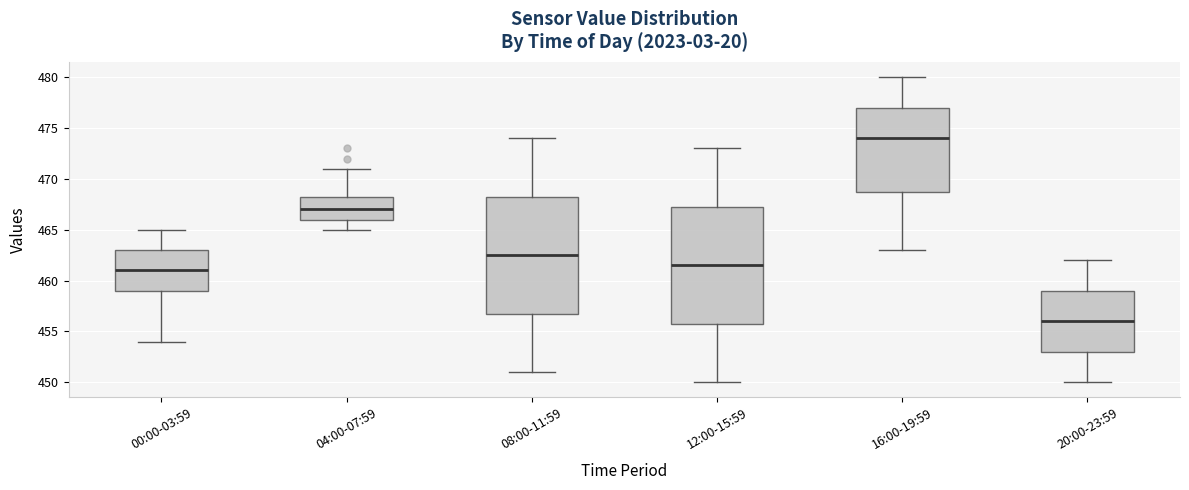

Which box has the lowest median line?

20:00-23:59